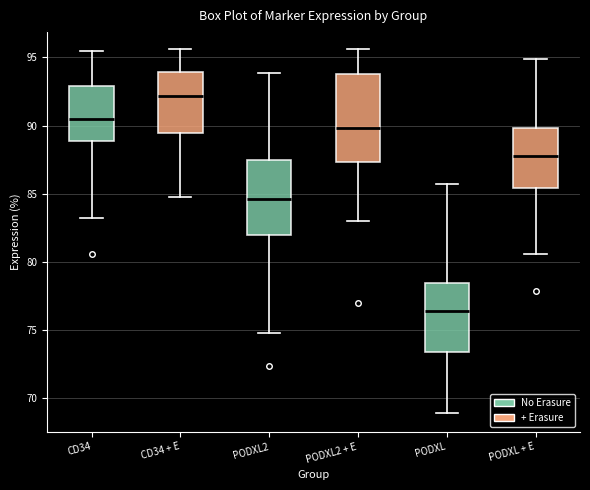

Which box's median line is the lowest?

PODXL